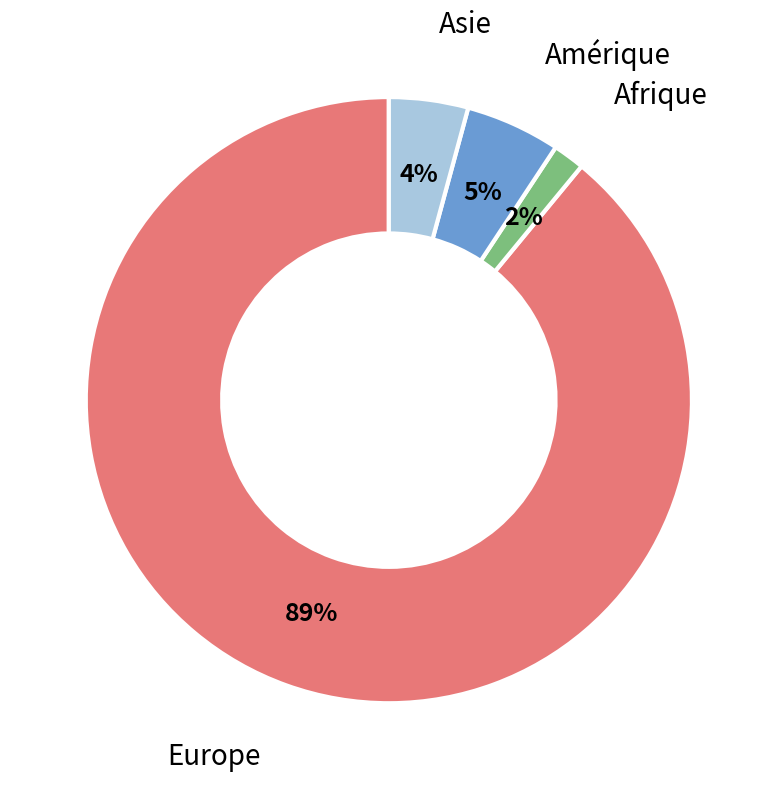

To the nearest percent, what is the difference between the largest and smallest slice percentages?

87%